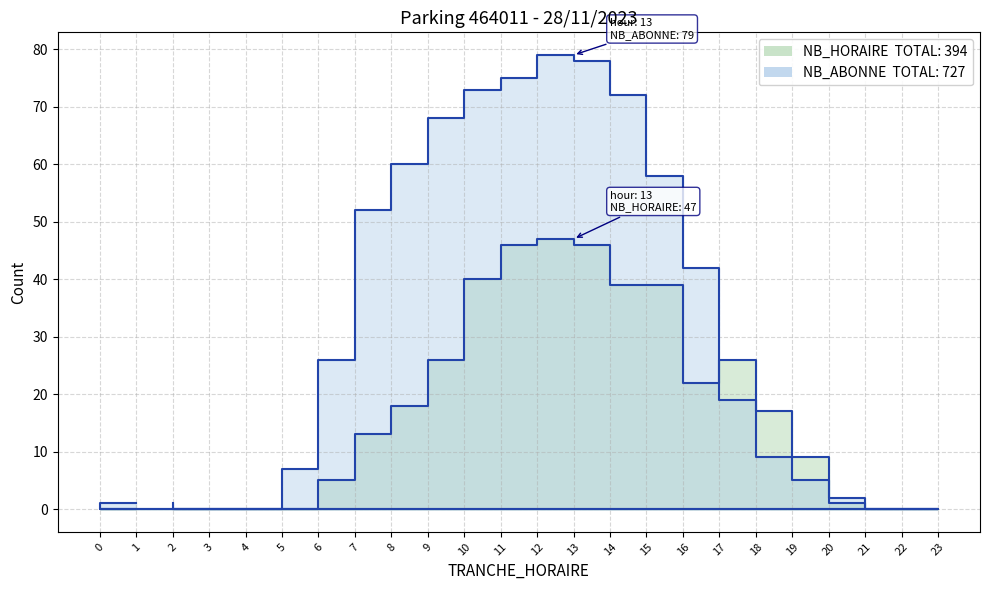

What is the sum of the NB_HORAIRE values at 18 and 0?

26